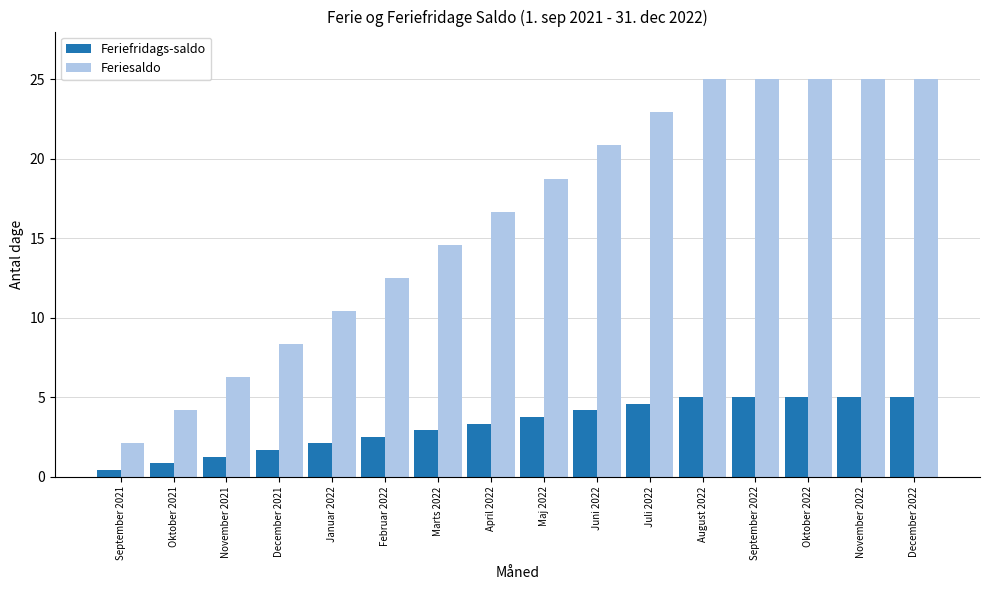

The Feriefridags-saldo series shows 3.3 at April 2022. True or false?

True